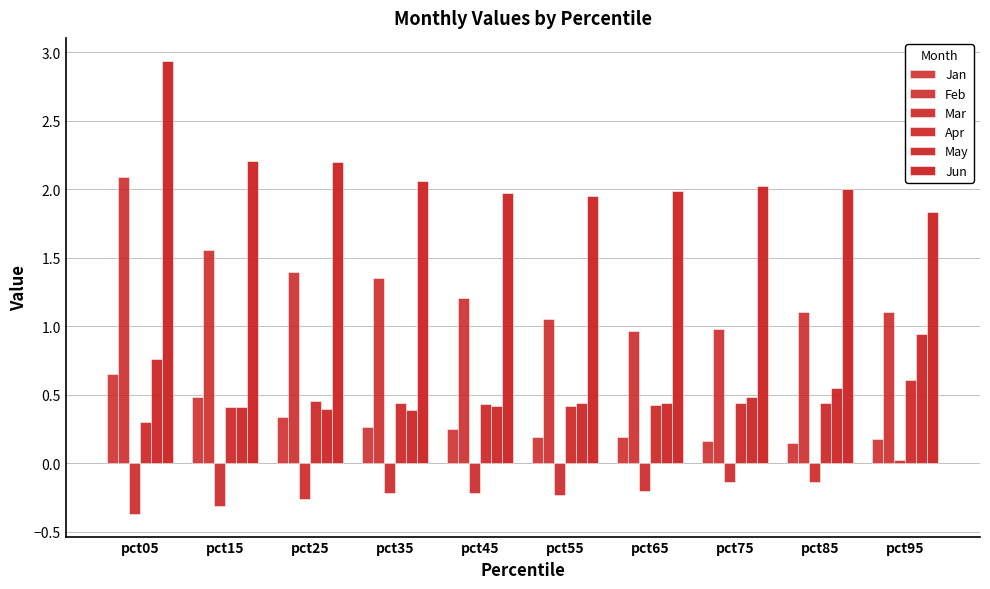

What is the spread (max minus min) of values at pct45?

2.2